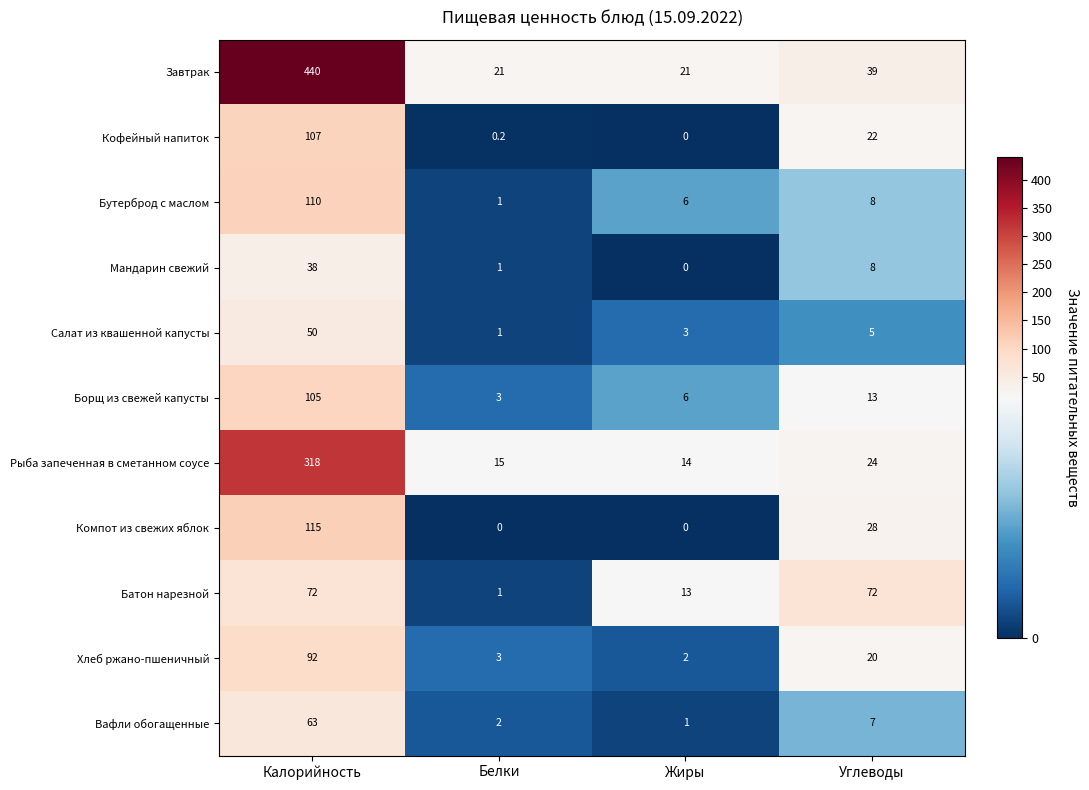

At which category is the sum across all series the highest?

Калорийность